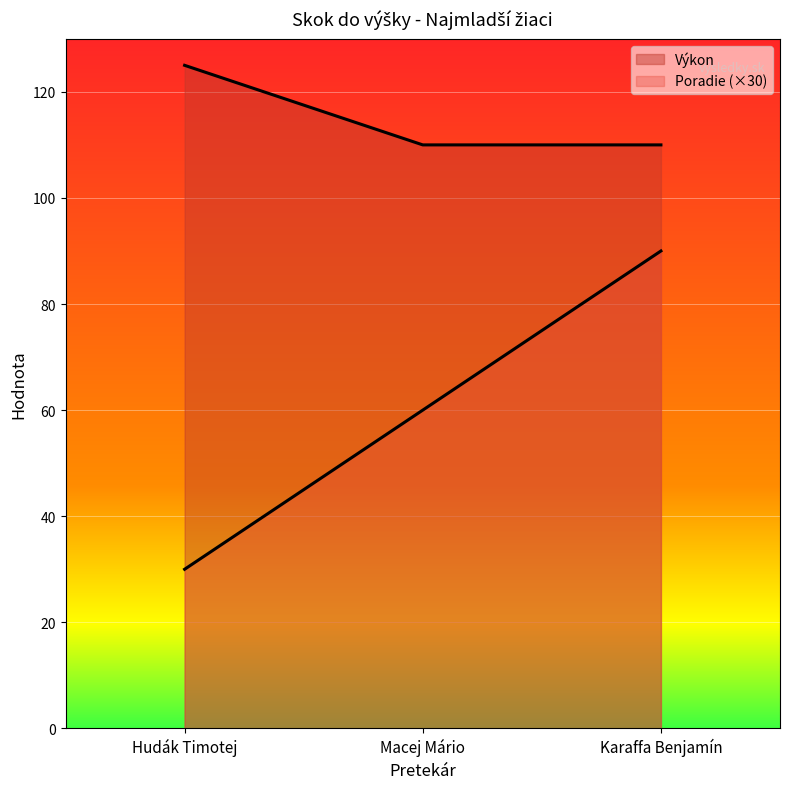

What are all the series names shown in the legend?

Poradie, Výkon